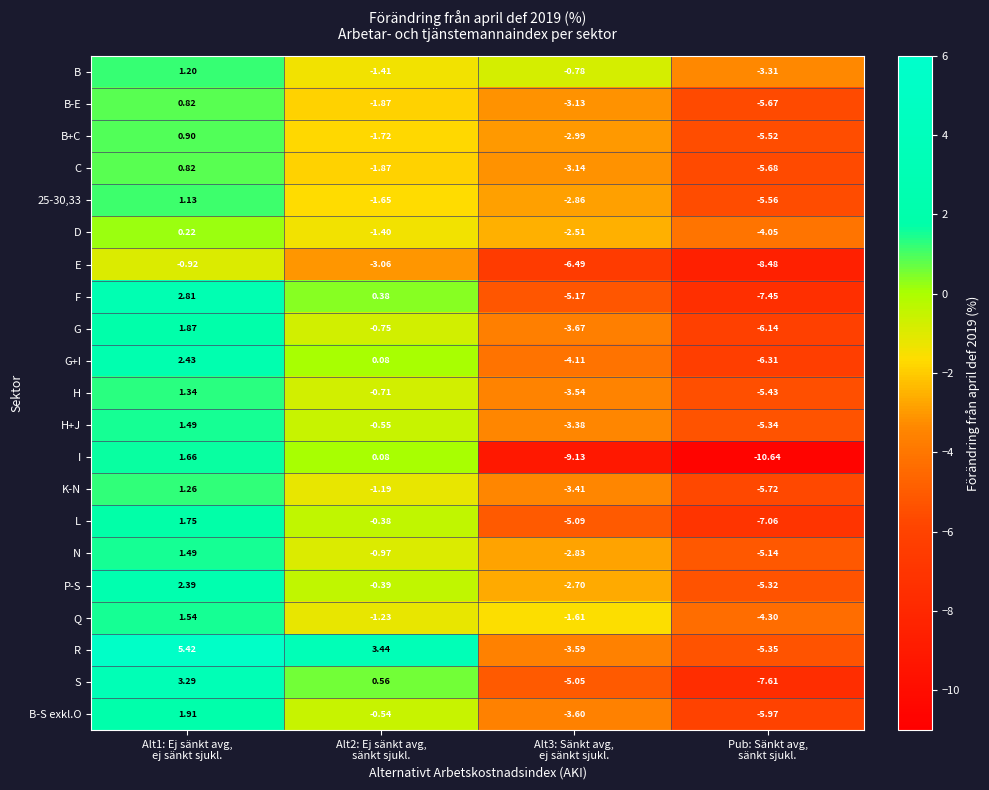

How many negative values does the F series have?

2